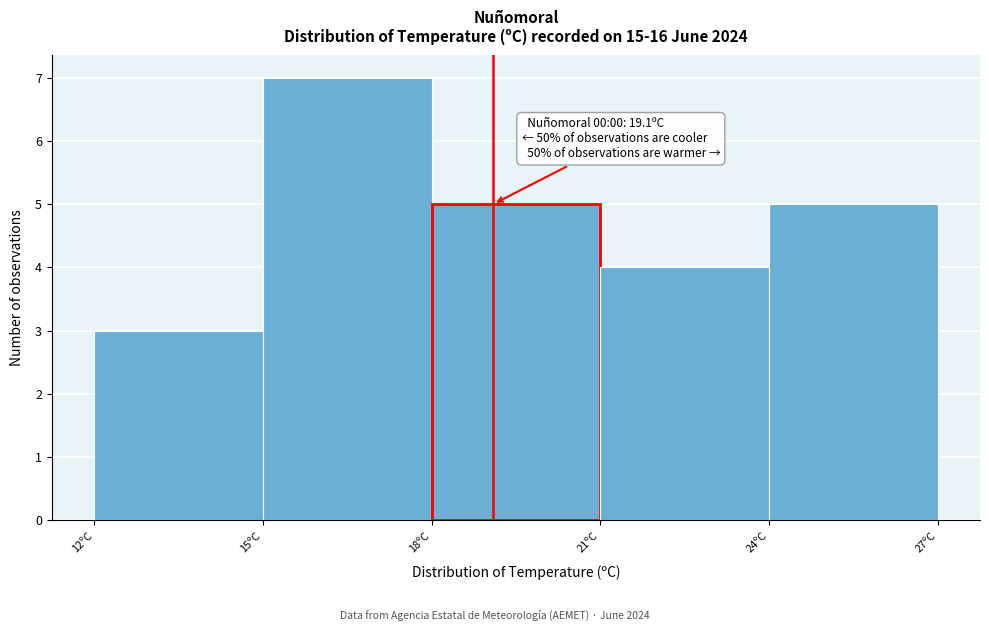

Which range on the x-axis has the tallest bar?

15 to 18